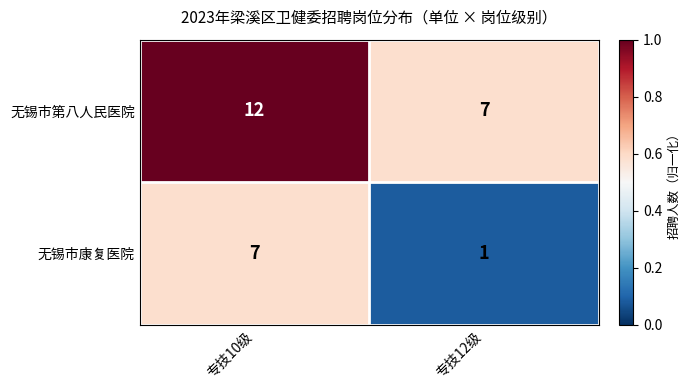

The value of 无锡市第八人民医院 at 专技10级 is 18. True or false?

False